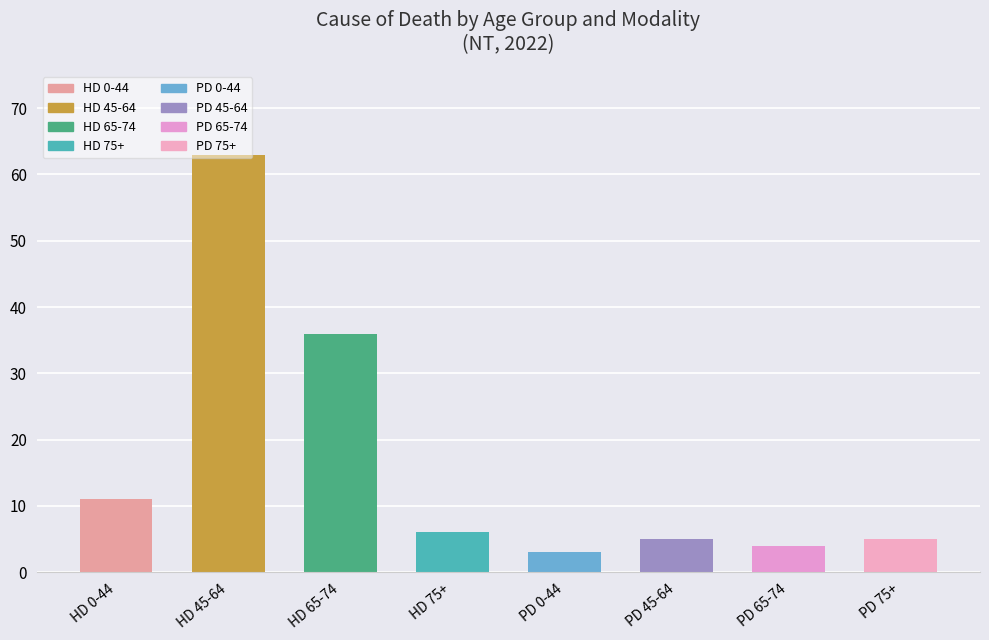

The value at PD 65-74 is 2. True or false?

False